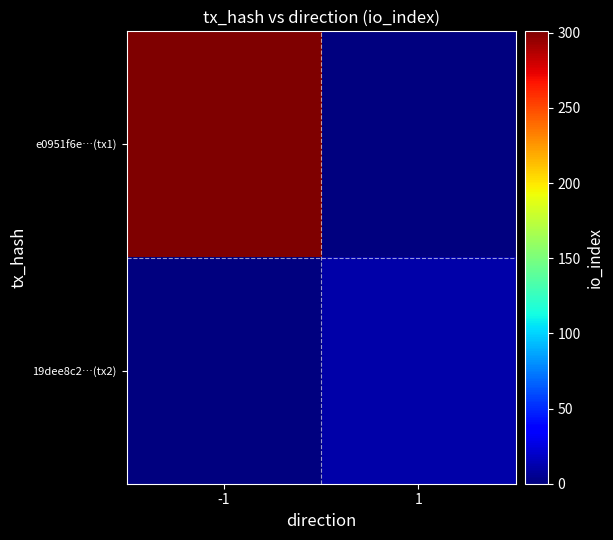

List the series in order of their peak value, highest first.

e0951f6e…(tx1), 19dee8c2…(tx2)